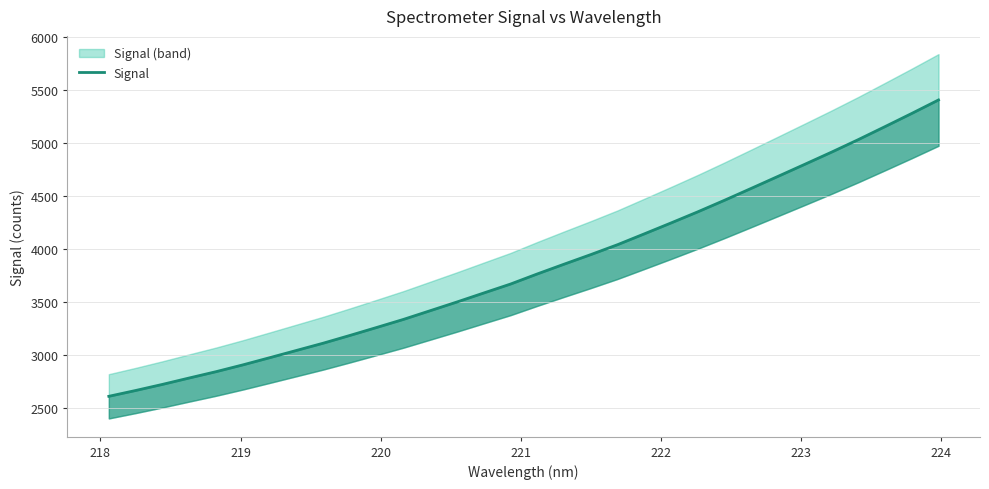

What is the greatest value displayed?

5403.8